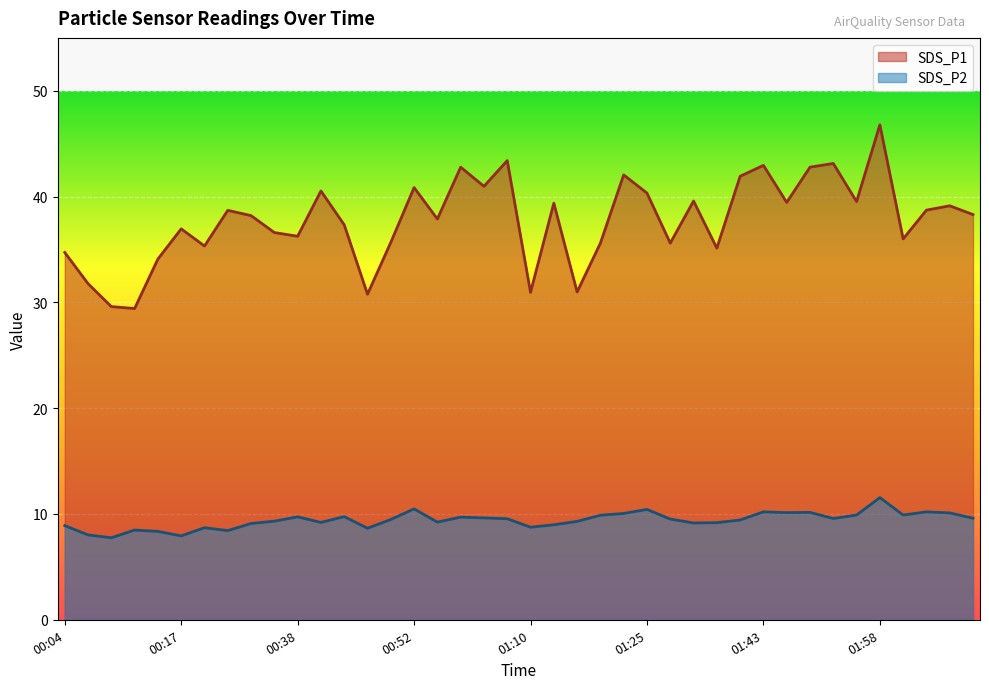

At which label is SDS_P1 closest to 38?

01:00